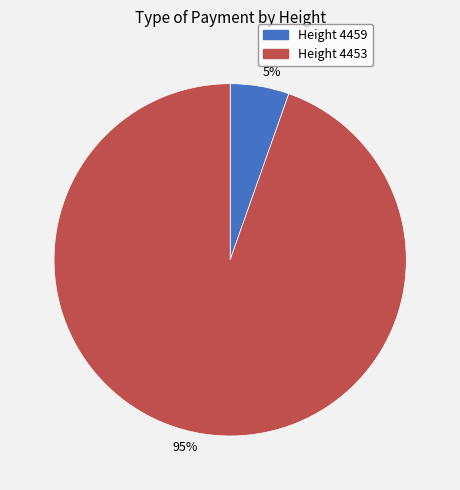

To the nearest percent, what is the average slice percentage?

50%